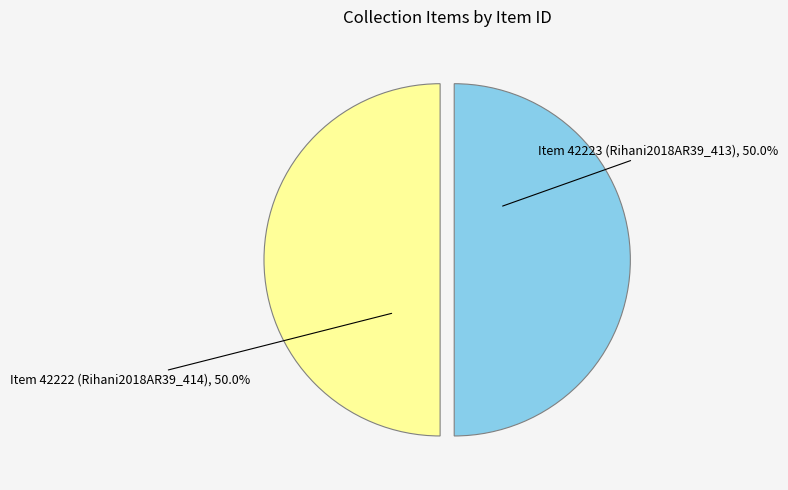

What is the smallest slice in the pie chart?

Ameen Rihani: English Letters (Rihani2018AR39_414)